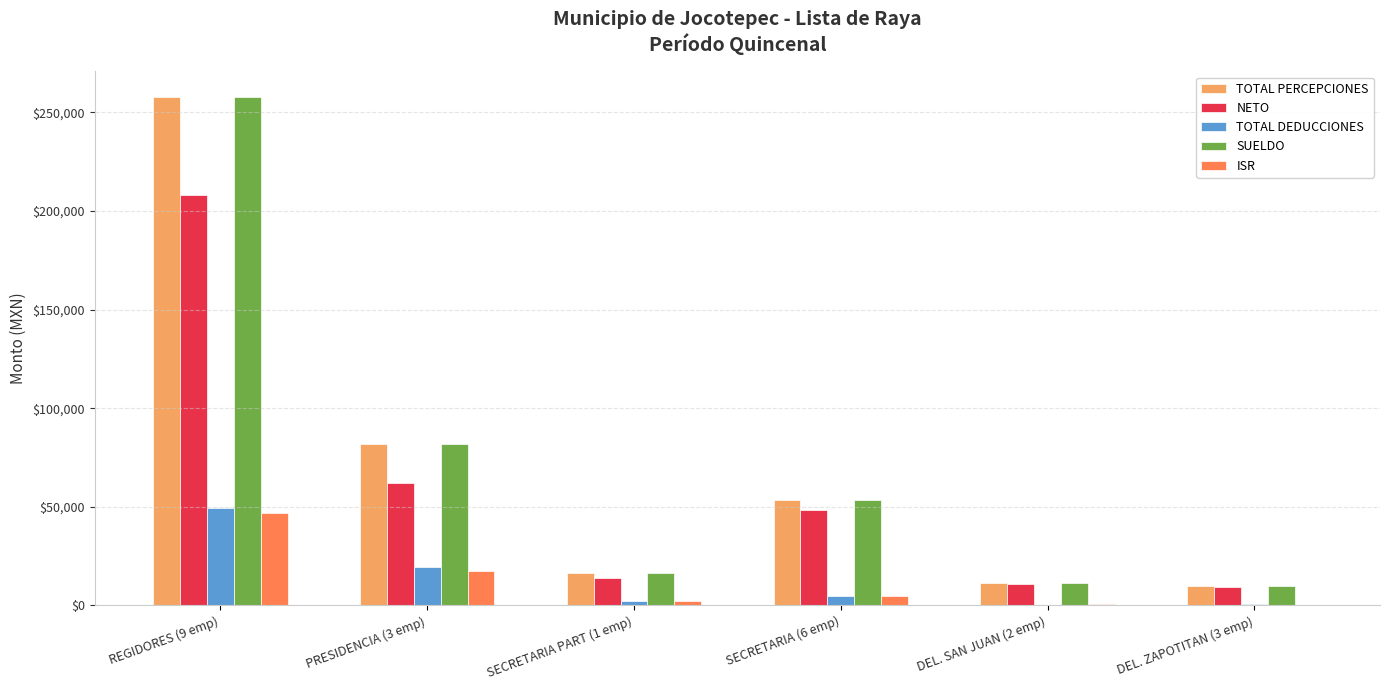

What is the maximum value for TOTAL DEDUCCIONES?

49618